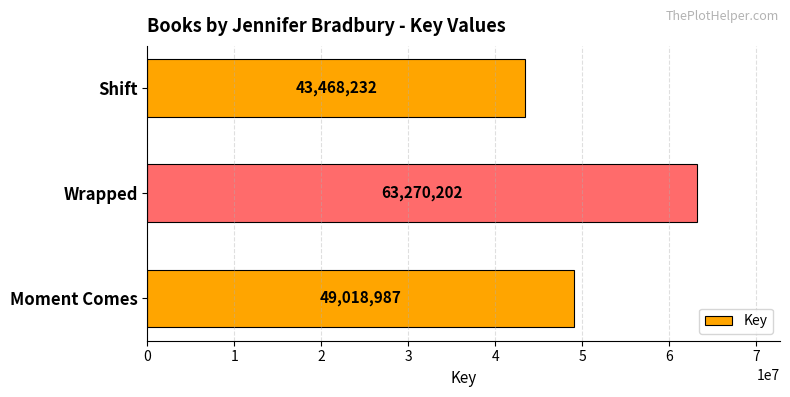

What is the greatest value displayed?

63270202